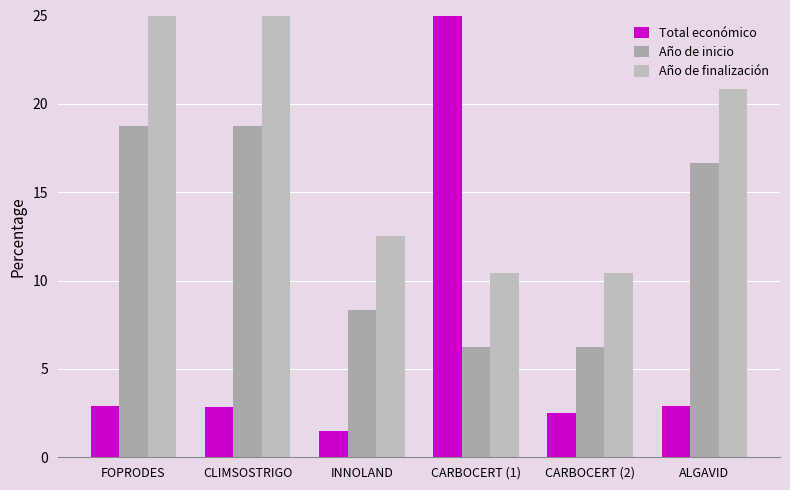

Which series has the largest total across all categories?

Año de finalización